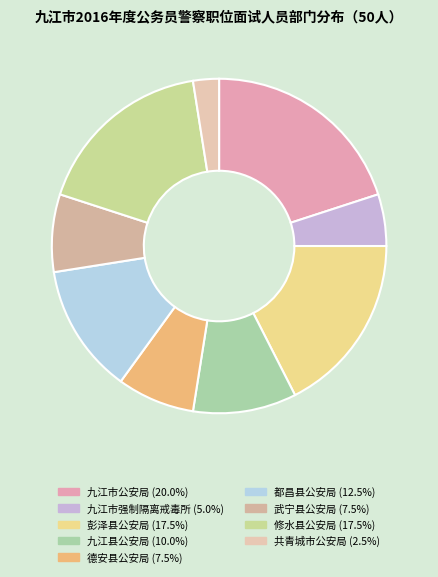

To the nearest percent, what percentage of the pie is 彭泽县公安局?

18%